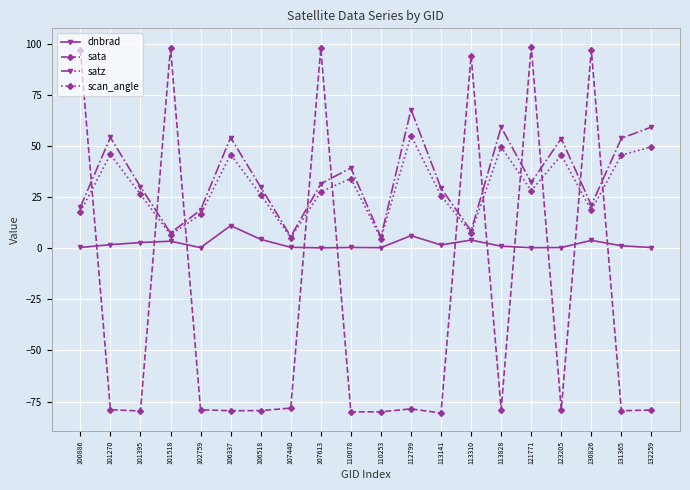

What are all the series names shown in the legend?

dnbrad, sata, satz, scan_angle